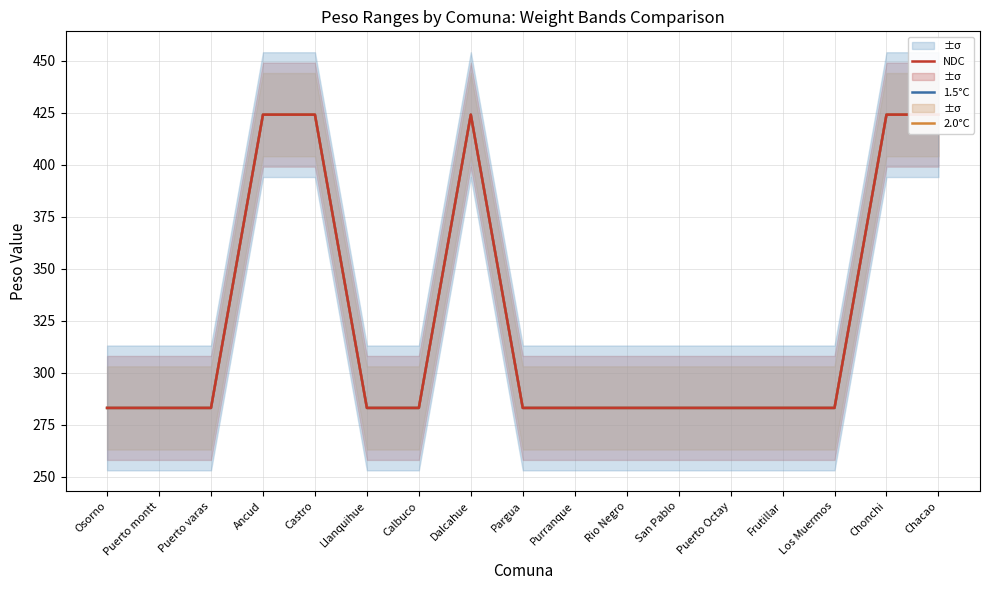

Reading left to right, transcribe all the data shown in this chart.

1.5°C: 283	283	283	424	424	283	283	424	283	283	283	283	283	283	283	424	424
2.0°C: 283	283	283	424	424	283	283	424	283	283	283	283	283	283	283	424	424
NDC: 283	283	283	424	424	283	283	424	283	283	283	283	283	283	283	424	424